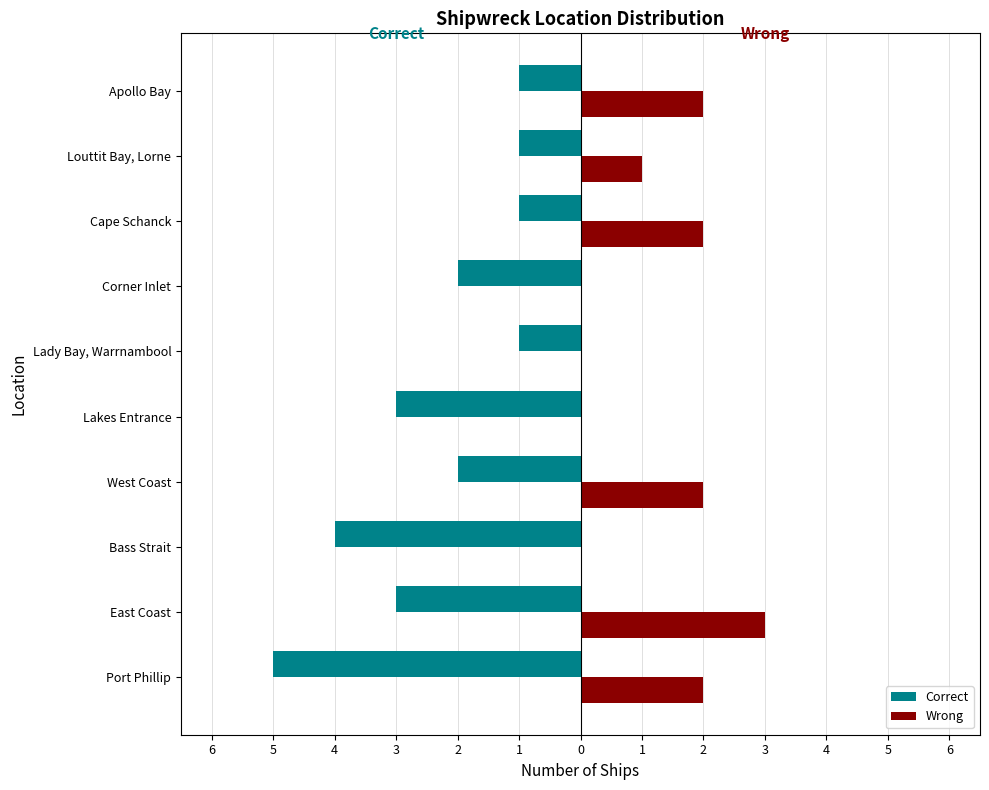

Count the Wrong values in the range 0 to 2.

9